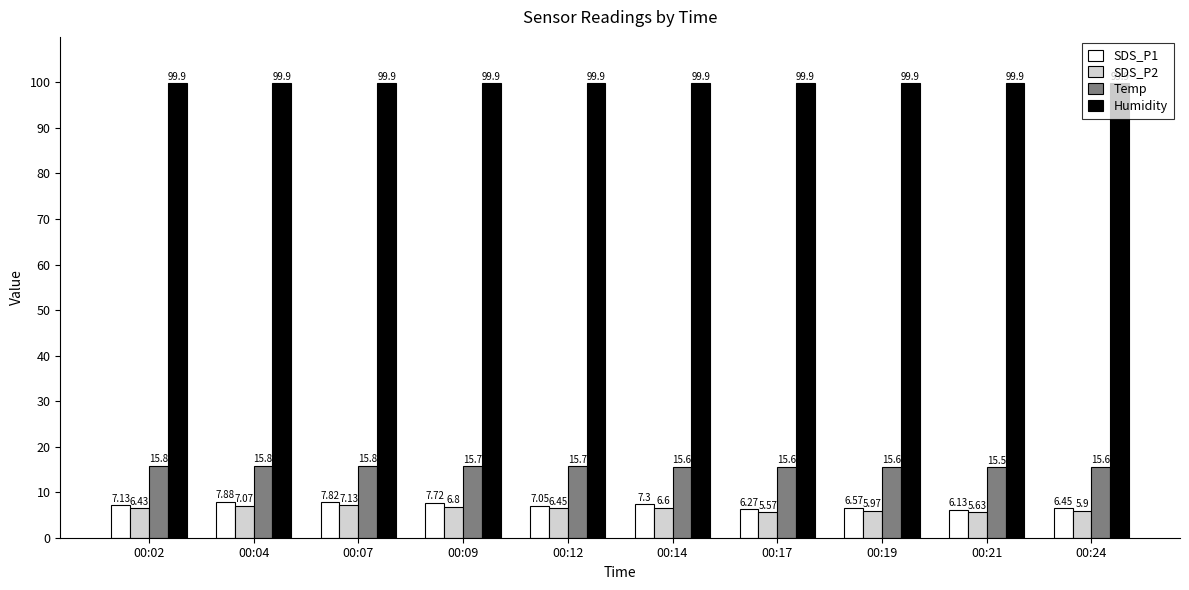

The SDS_P1 series shows 7.8 at 00:07. True or false?

True